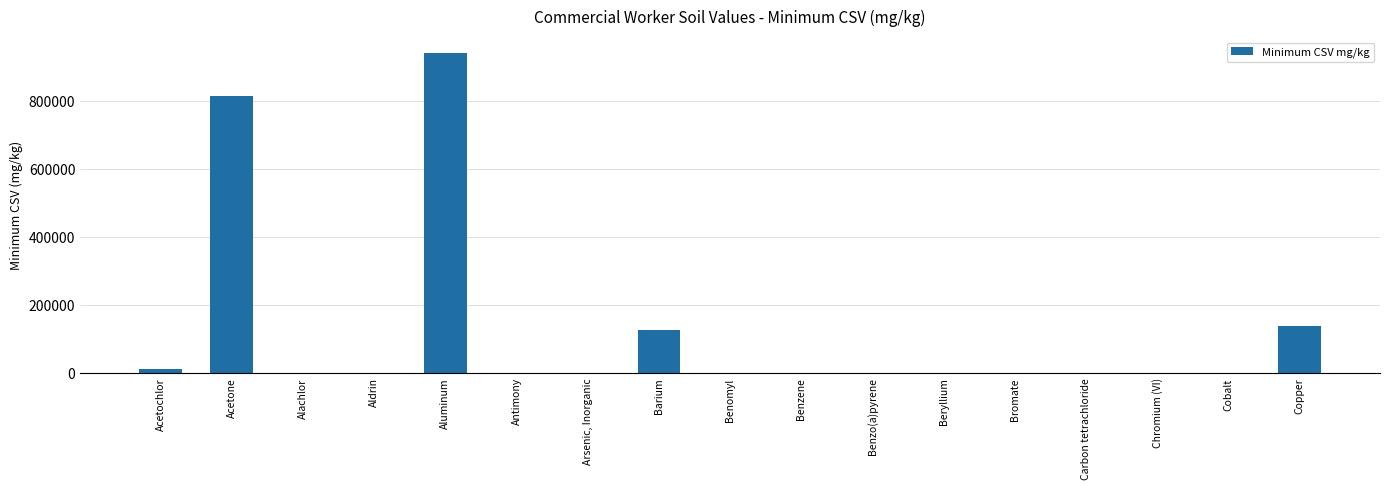

What value does the data have at Copper?

139231.2